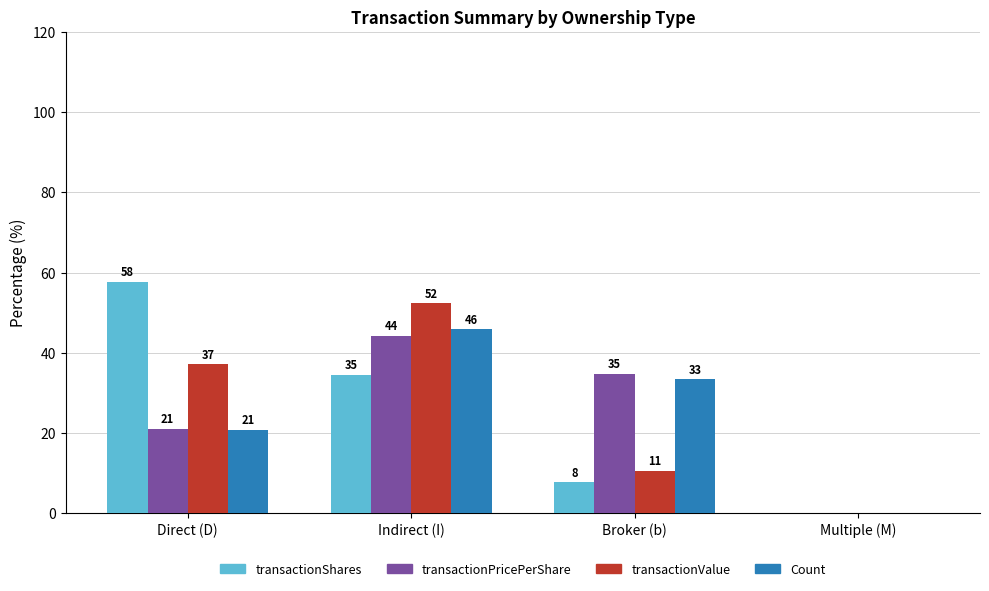

How many groups of bars are there?

4